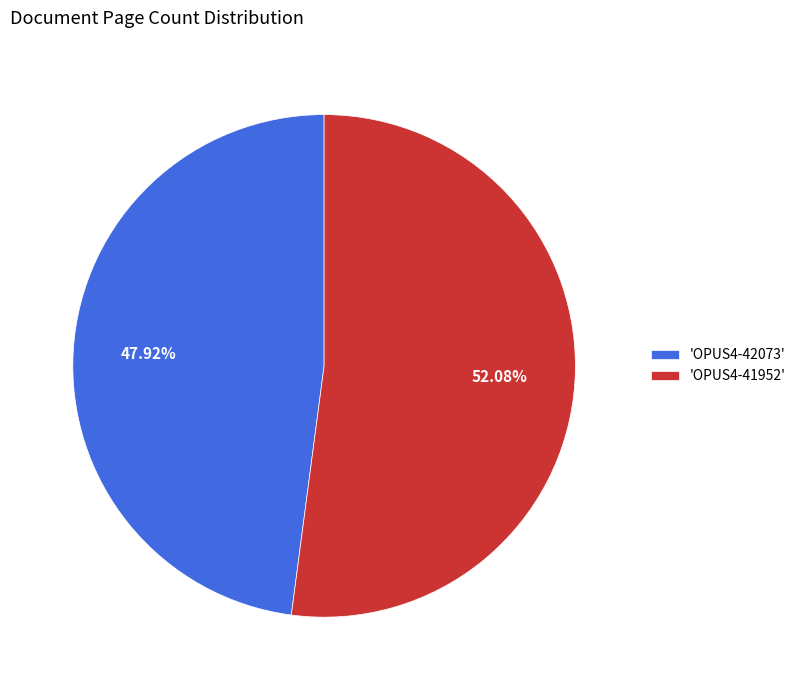

Rank the categories by value from highest to lowest.

'OPUS4-41952', 'OPUS4-42073'